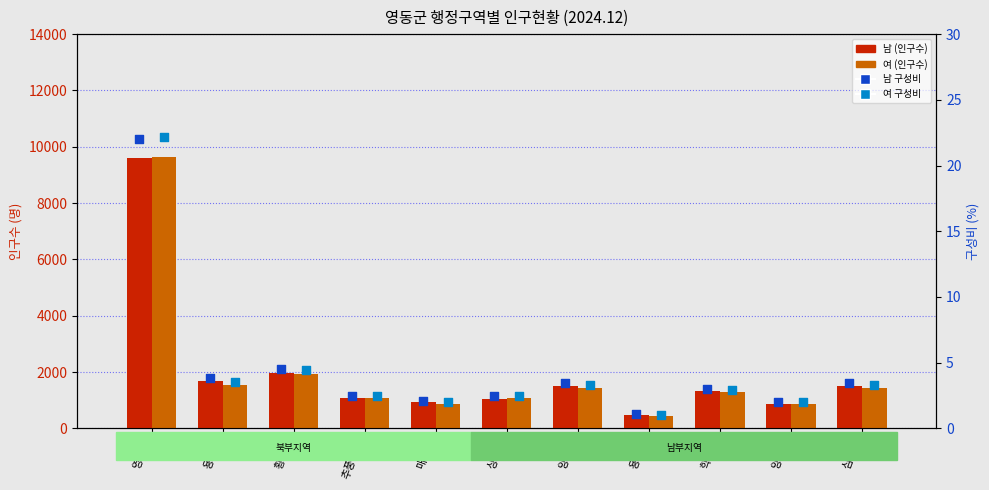

What is the total value across all series at 상촌면?

2145.9